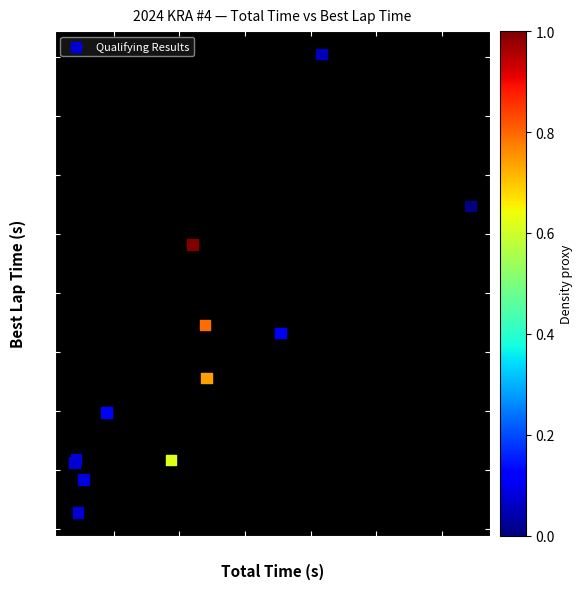

What Y value in the scatter plot is closest to 82?

81.5